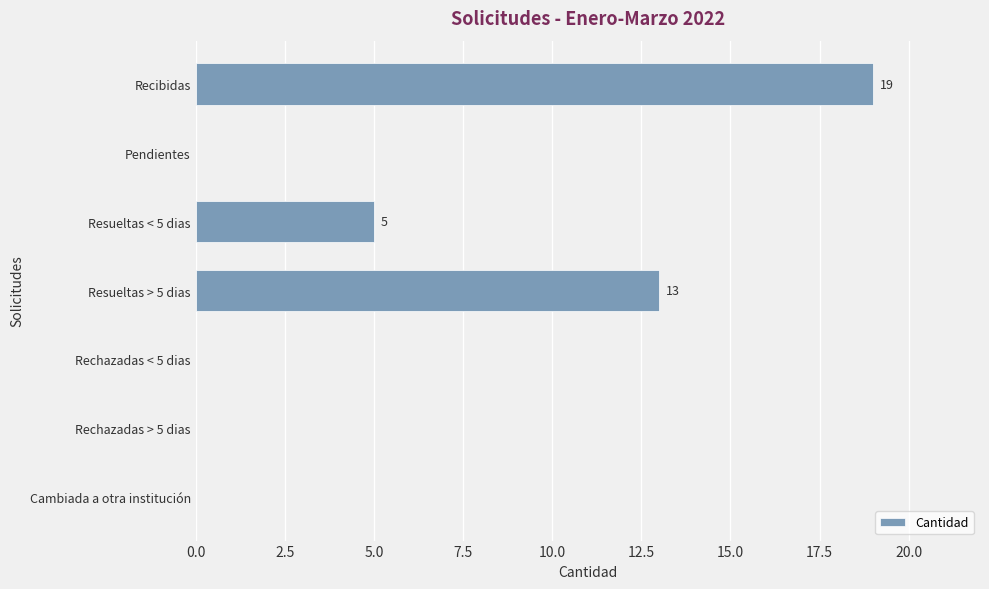

The chart shows a value of -12 at Pendientes. True or false?

False